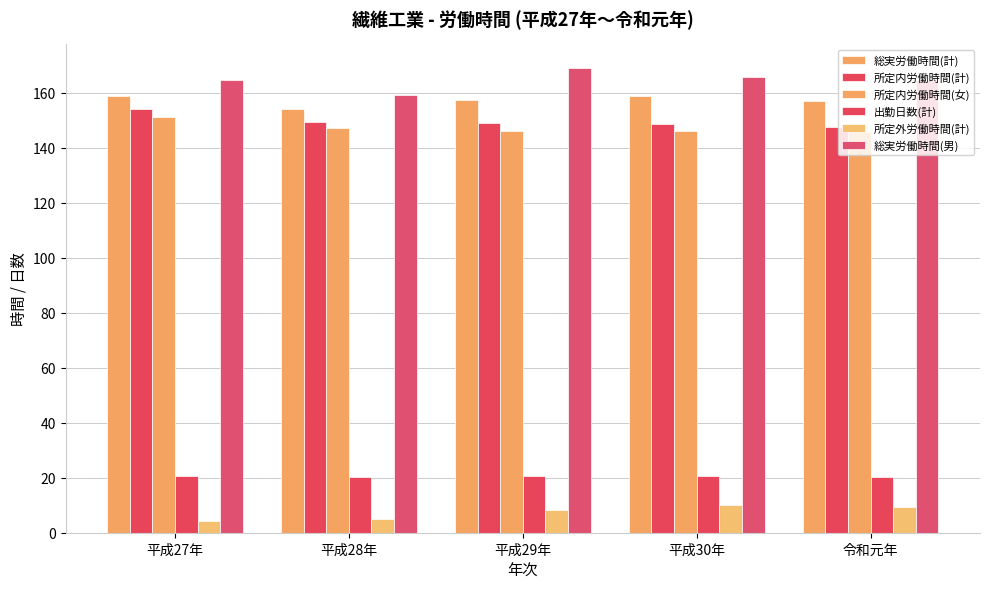

At 令和元年, list the series in order from largest to smallest.

総実労働時間(男), 総実労働時間(計), 所定内労働時間(計), 所定内労働時間(女), 出勤日数(計), 所定外労働時間(計)